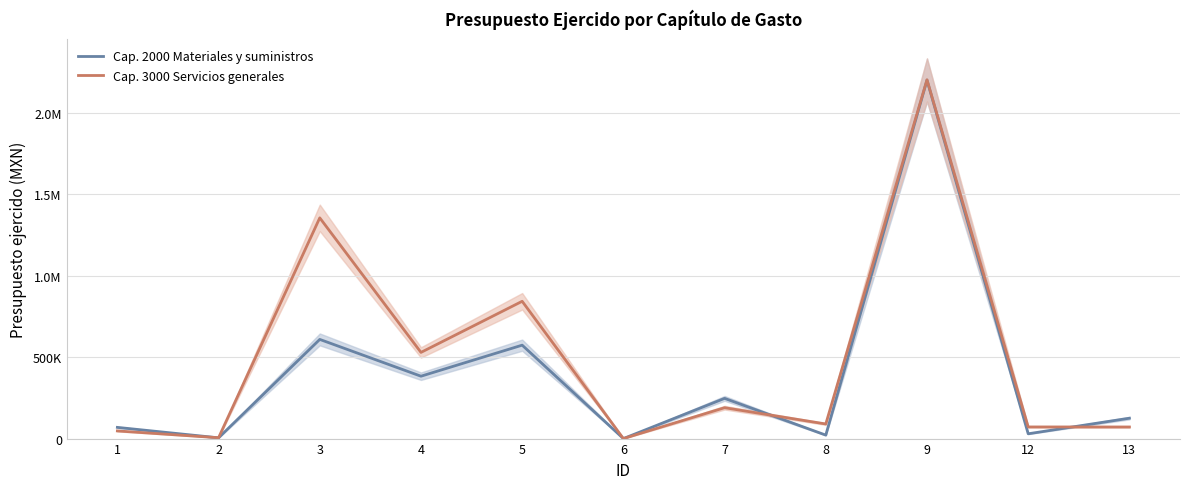

At 13, list the series in order from largest to smallest.

Cap. 2000 Materiales y suministros, Cap. 3000 Servicios generales